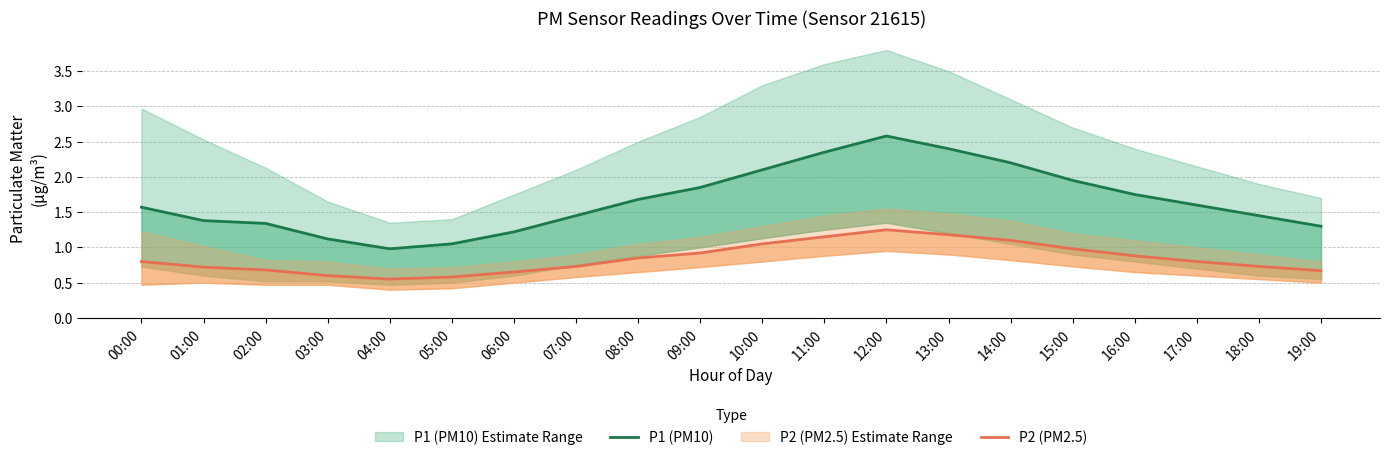

How many lines are shown in the chart?

2